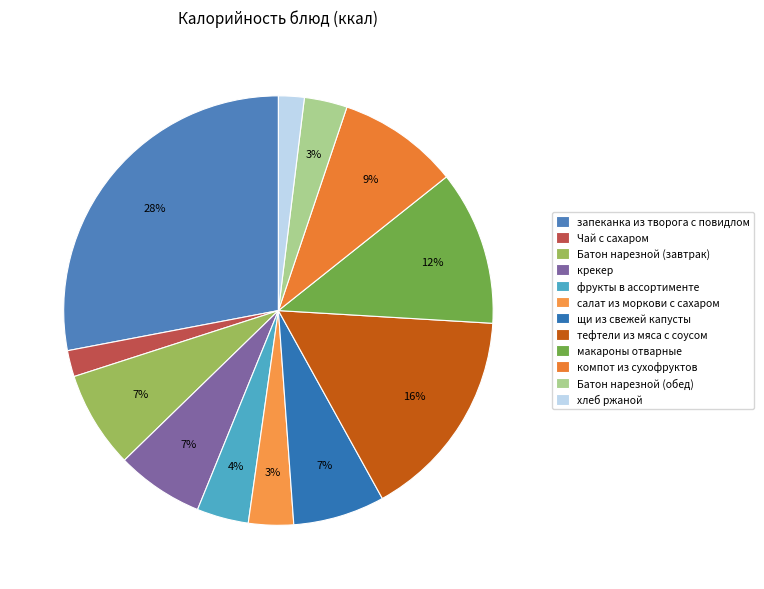

The Чай с сахаром slice represents 2% of the pie. True or false?

True